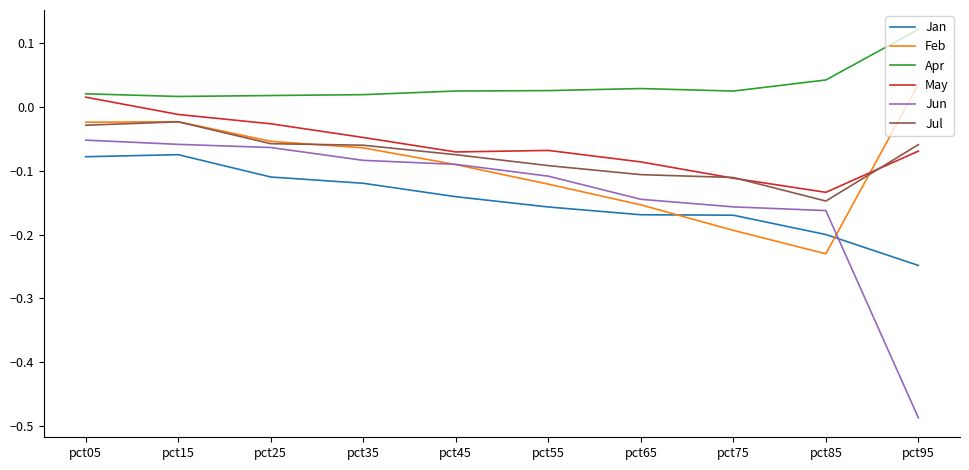

At how many categories does at least one series exceed 0?

10